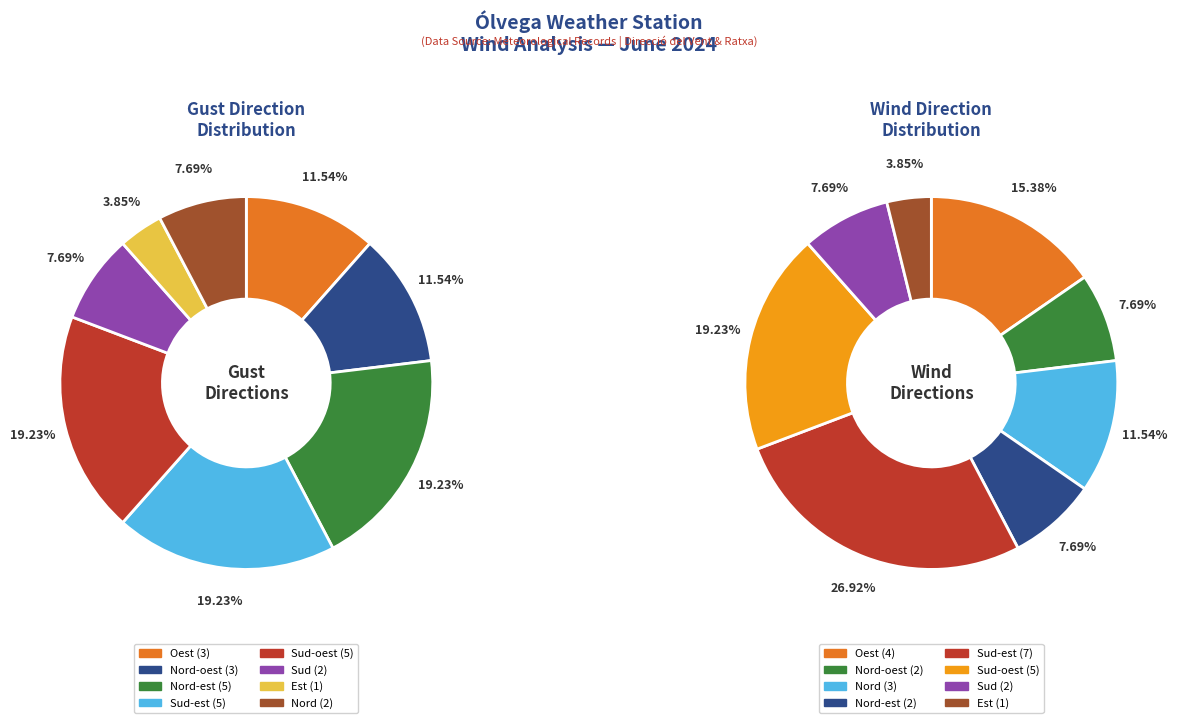

Rank the categories by value from highest to lowest.

Sud-est, Sud-oest, Oest, Nord, Nord-oest, Nord-est, Sud, Est